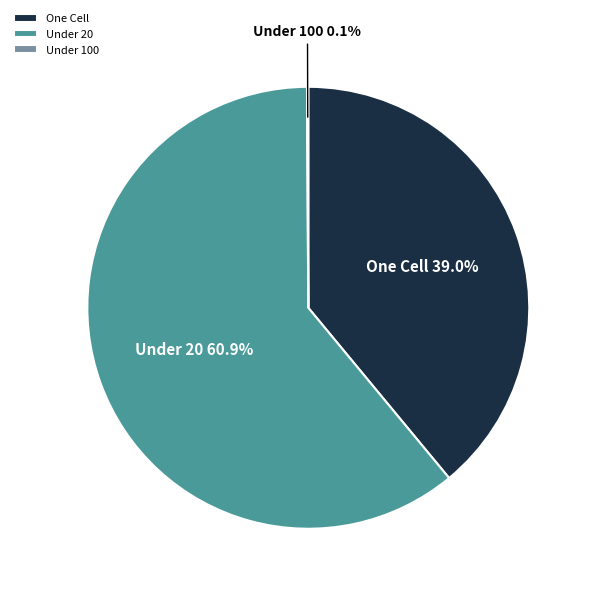

Approximately how many times larger is the value at Under 20 compared to One Cell?

1.6